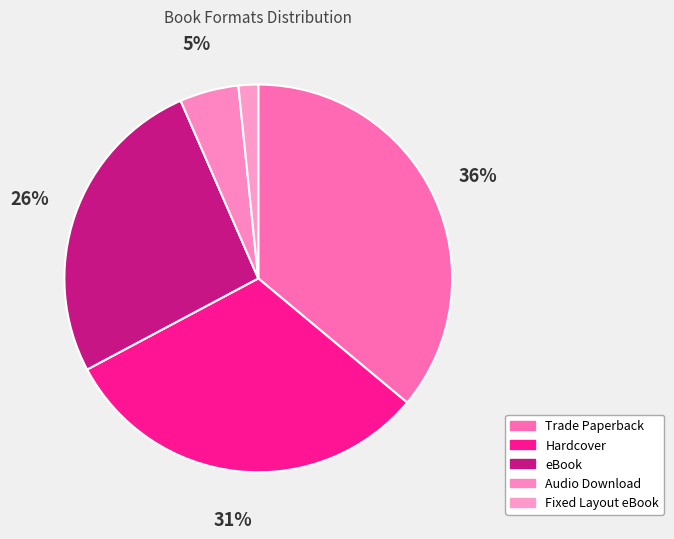

To the nearest percent, what percentage of the pie is Fixed Layout eBook?

2%